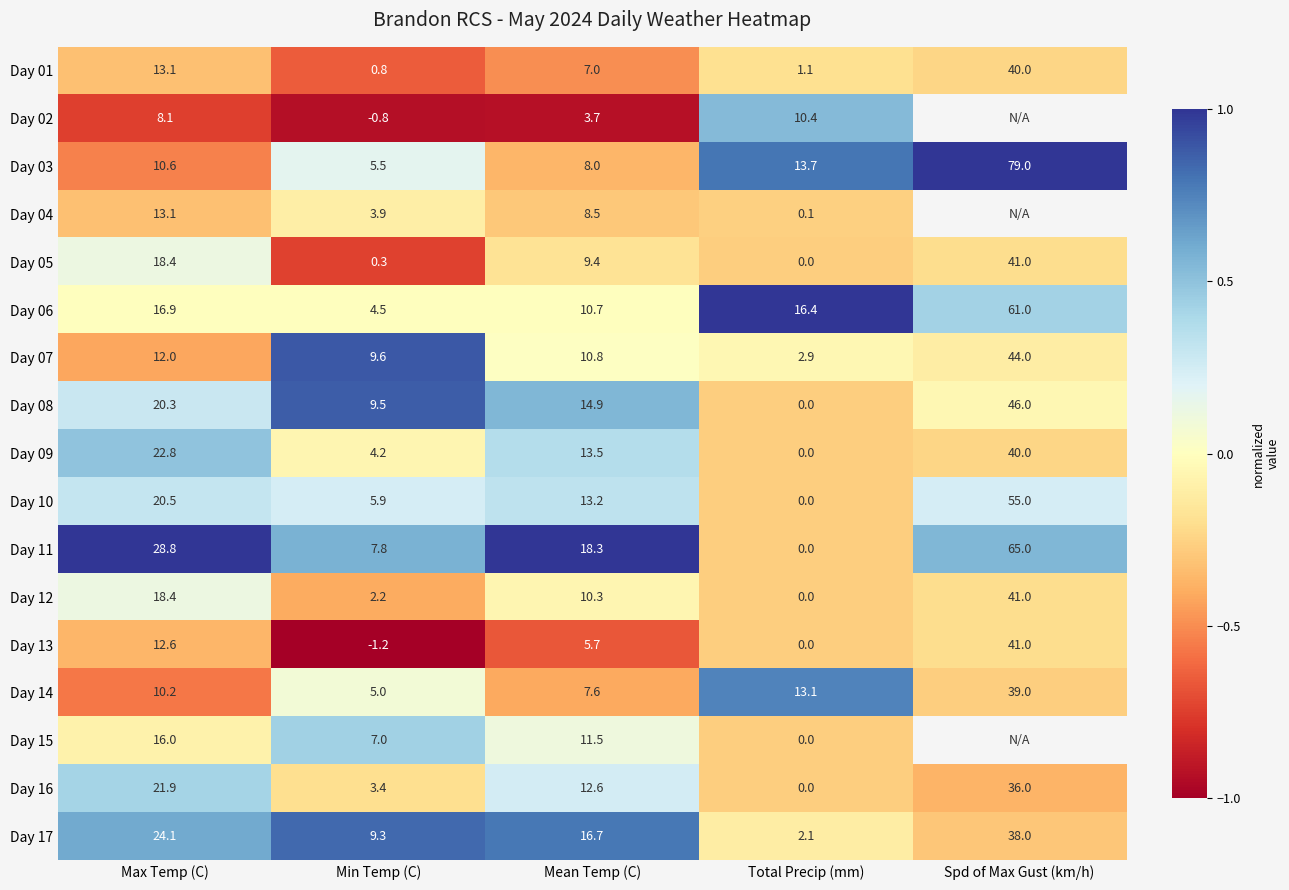

List the labels in order of Day 14 value, largest first.

Spd of Max Gust (km/h), Total Precip (mm), Max Temp (C), Mean Temp (C), Min Temp (C)